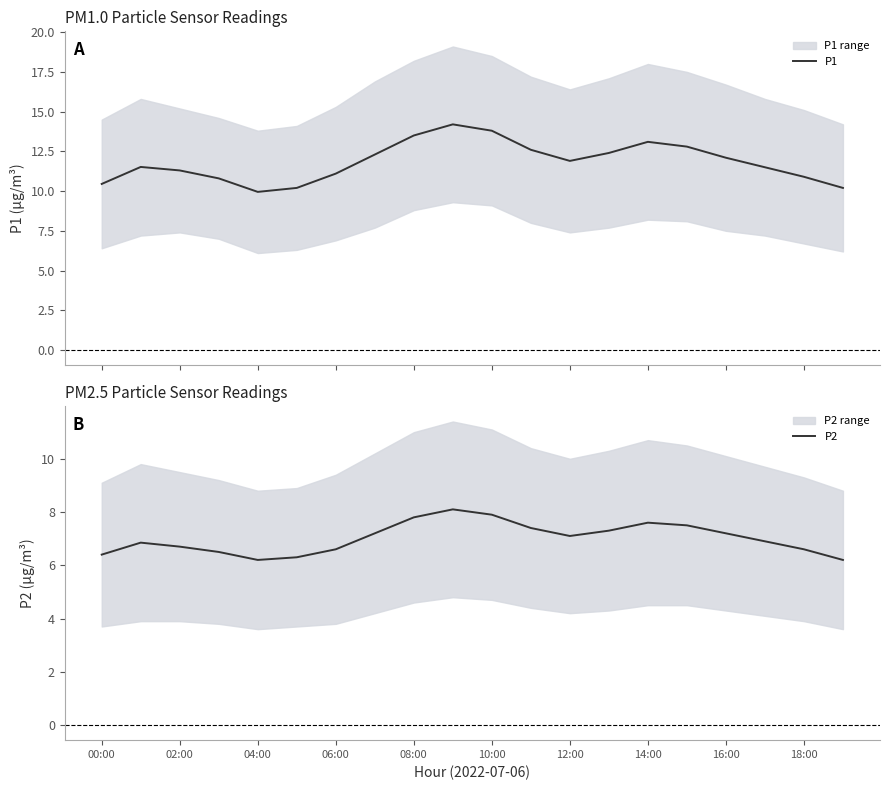

The P2 series shows 7.6 at 14:00. True or false?

True